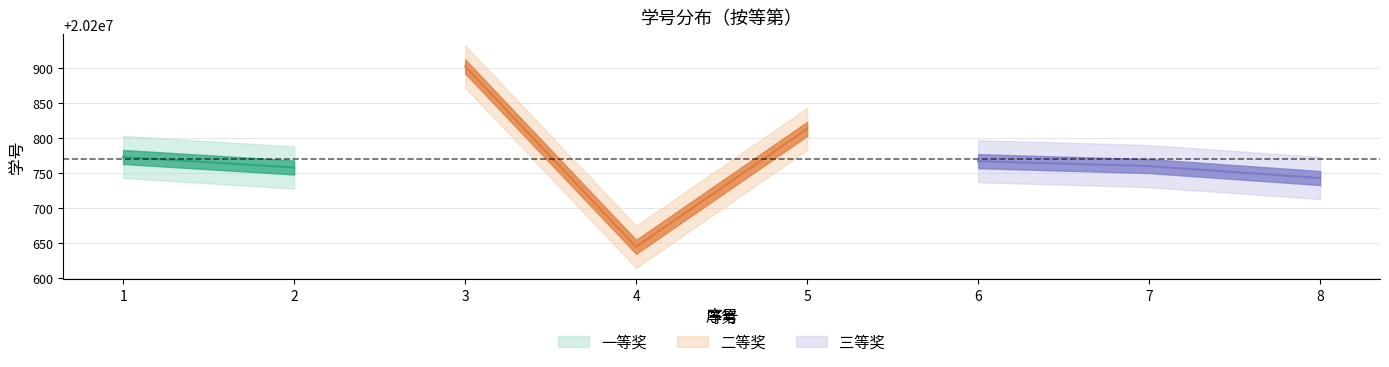

Is this an area chart (filled region under the line)?

No